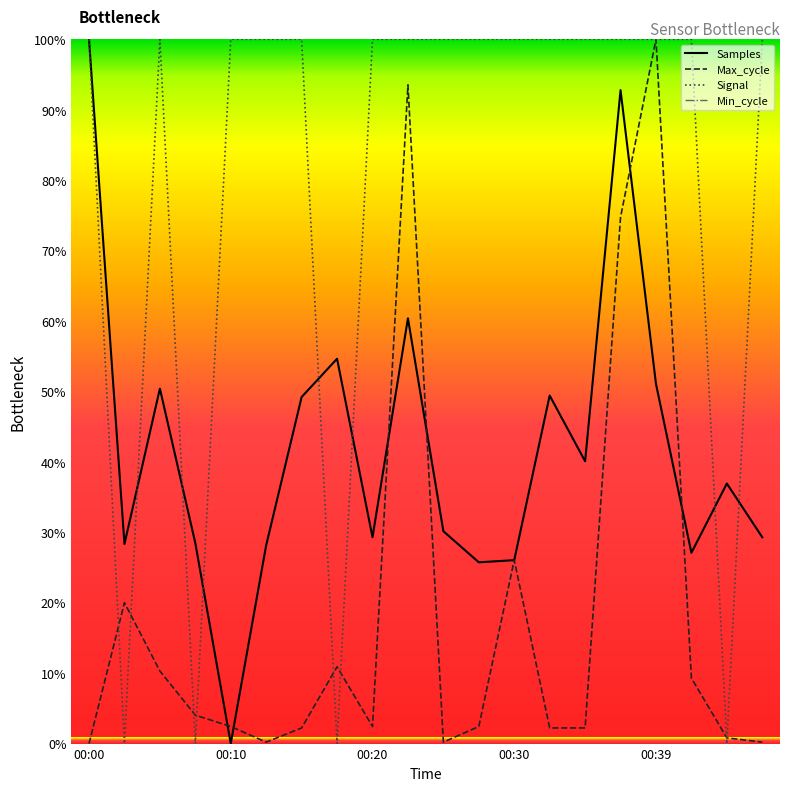

Does the chart display data point markers on the line(s)?

No